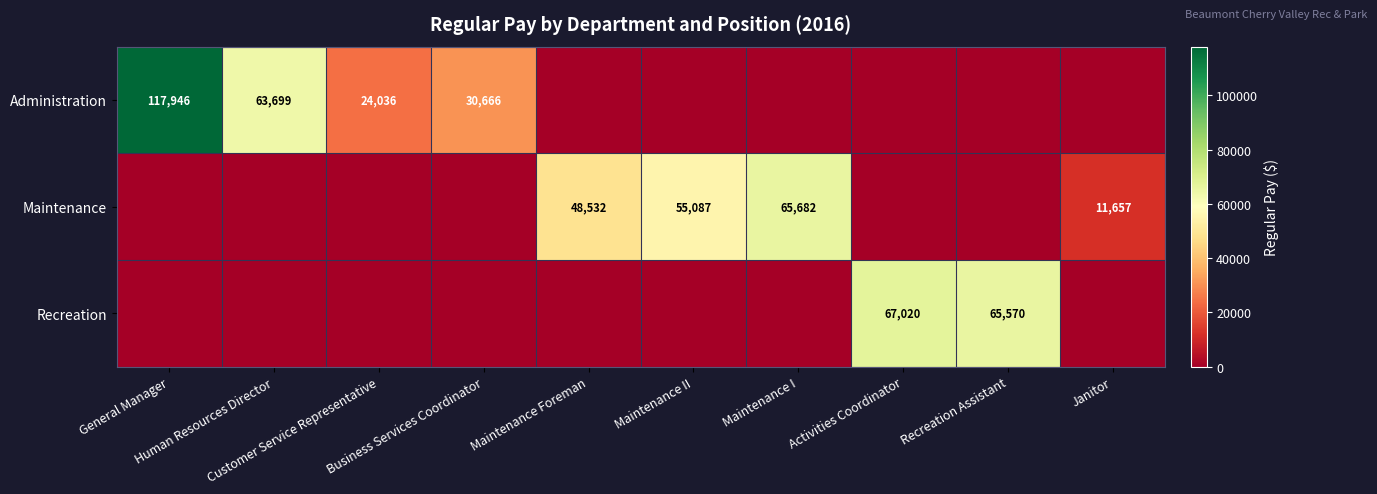

The value of Administration at Activities Coordinator is 45937. True or false?

False